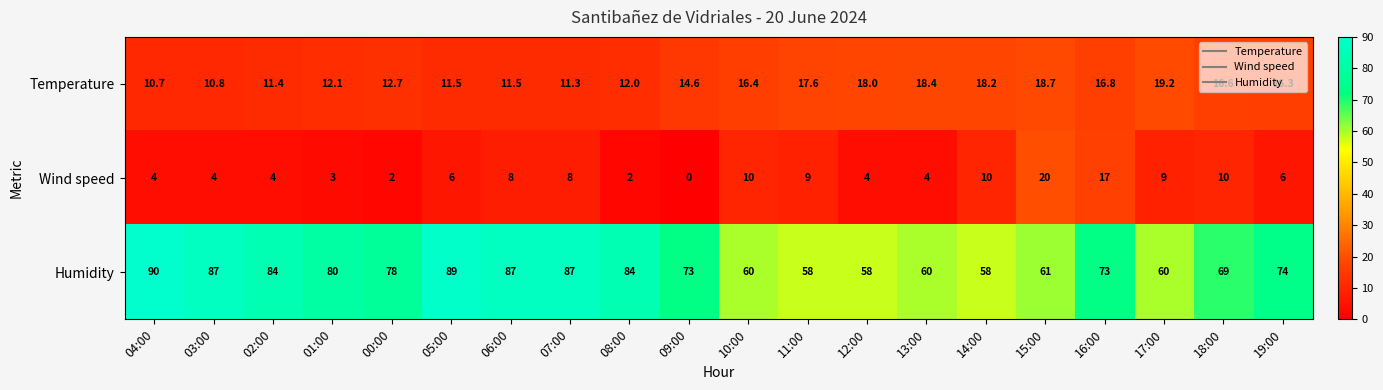

Which category has the highest value across all series?

04:00